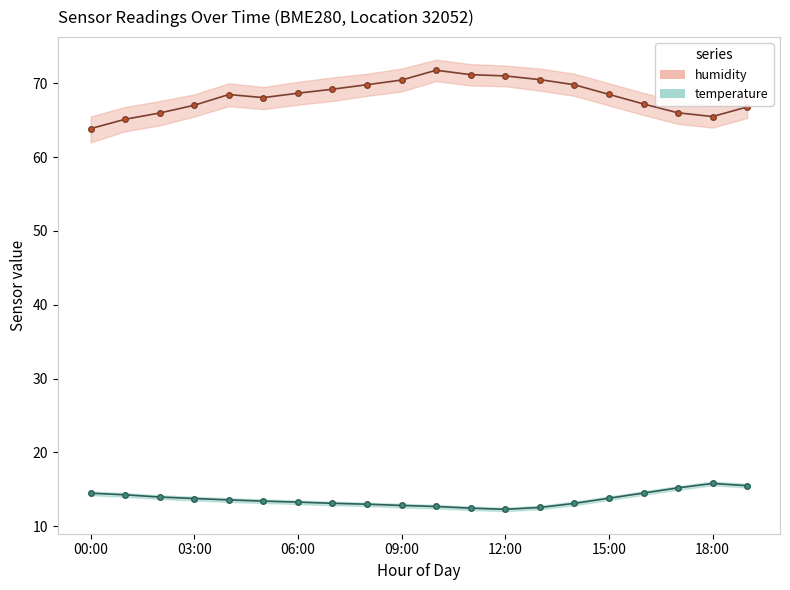

Where is the first local minimum for temperature?

12:00